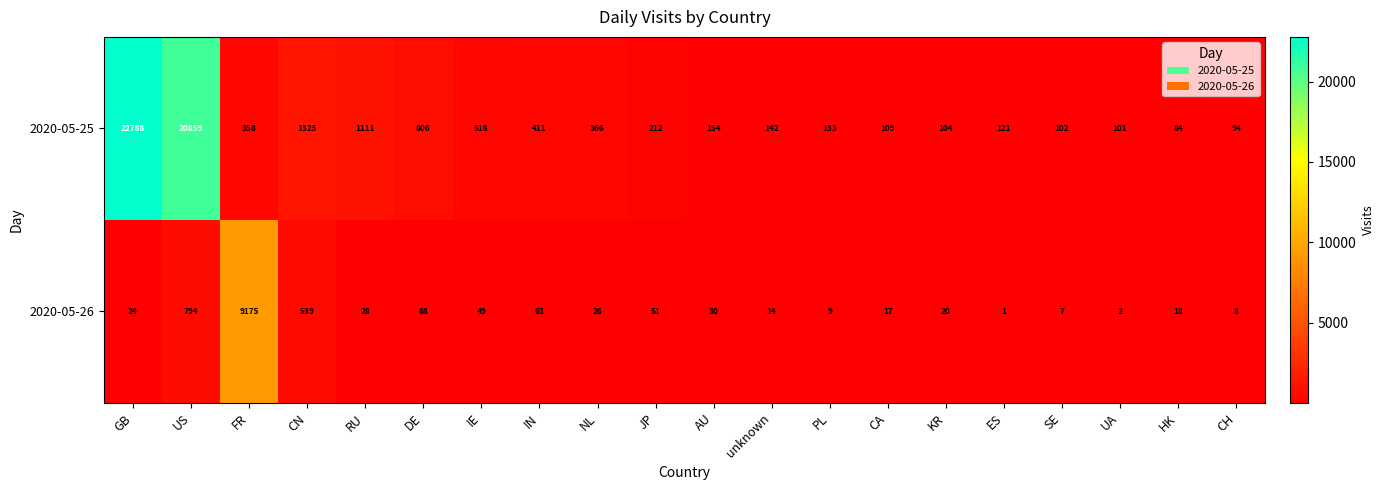

The 2020-05-25 series shows 142 at unknown. True or false?

True